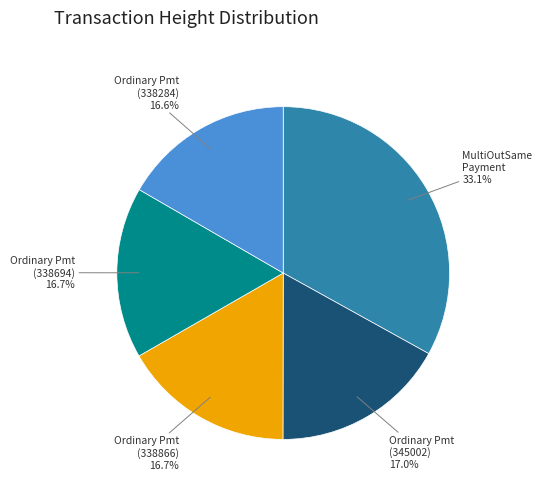

Does Ordinary Pmt (338284) represent more than half of the total?

No